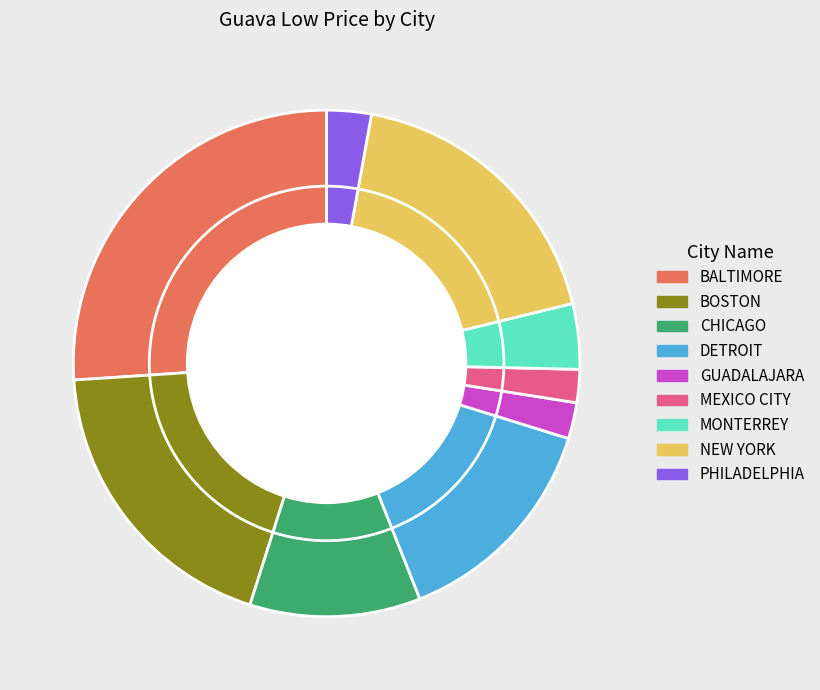

Does GUADALAJARA account for over 50% of the chart?

No